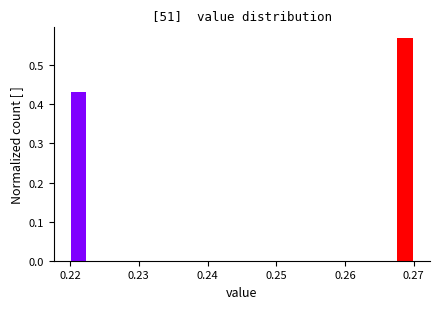

Around what value on the x-axis is the tallest bar? Give the approximate position of its centre, as read against the axis.

0.269